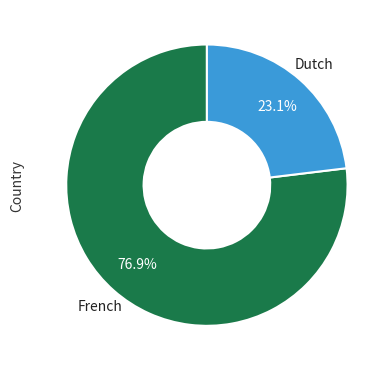

The Dutch slice represents 23% of the pie. True or false?

True